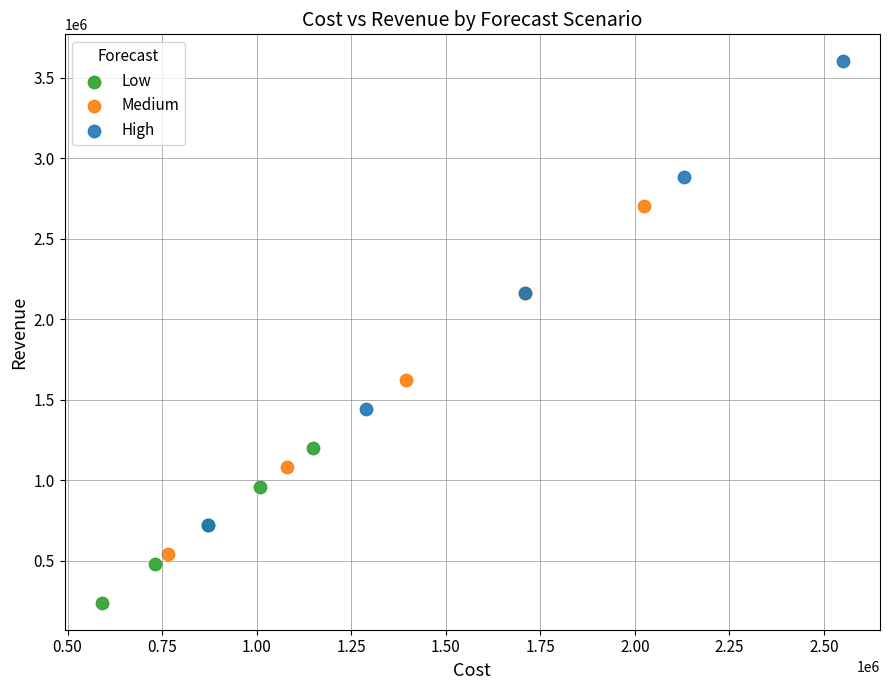

Which series has the largest Y range (max minus min)?

High